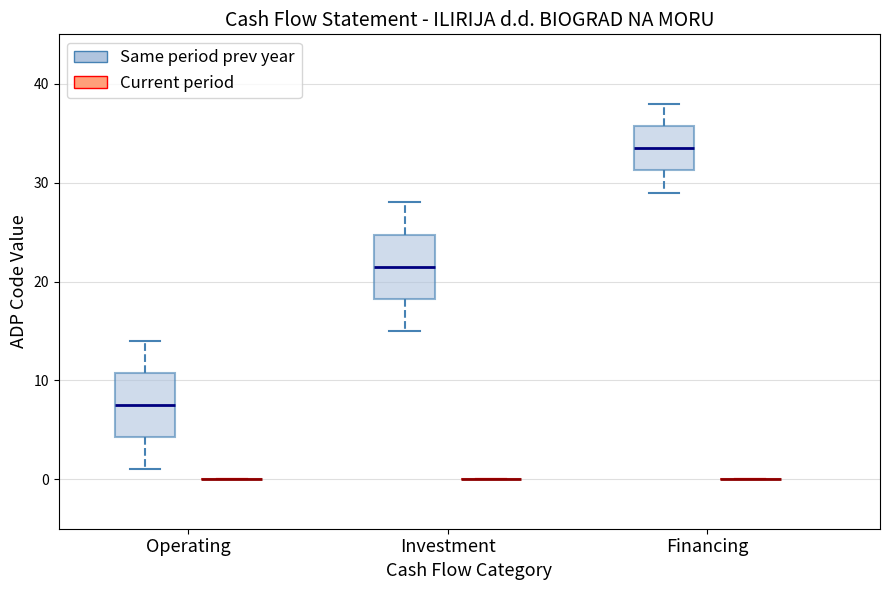

Where does the upper whisker of the box for Investment (Same period prev year) end on the y-axis? The values are not printed on the chart, so give them approximately, as read against the axis.

28